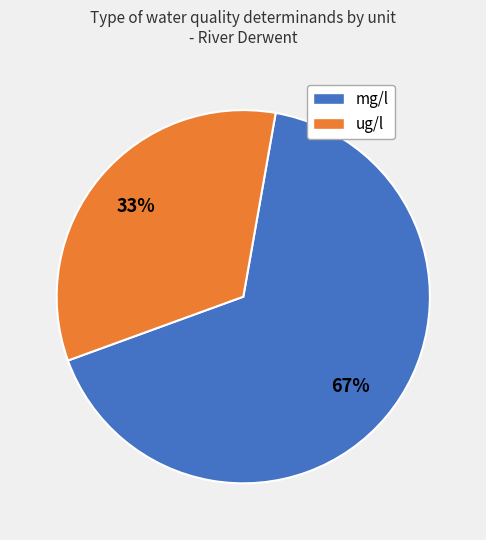

Is there any slice that represents more than half of the pie?

Yes